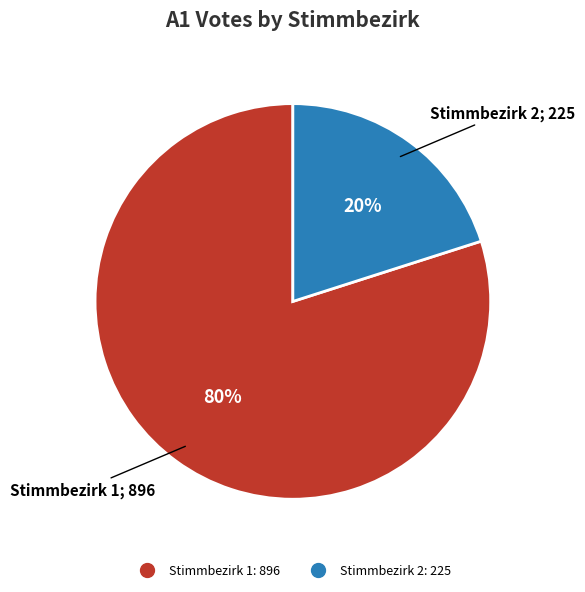

To the nearest percent, what is the difference between the largest and smallest slice percentages?

60%